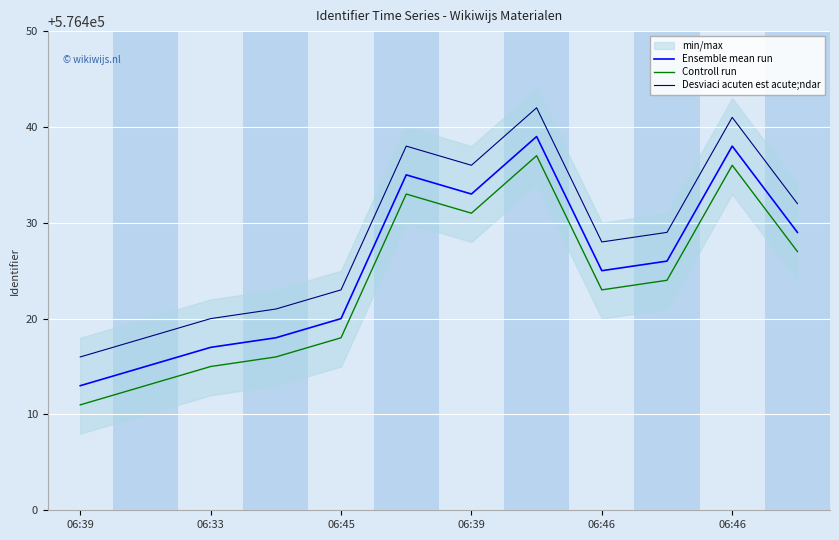

How many data points does each series have?

12